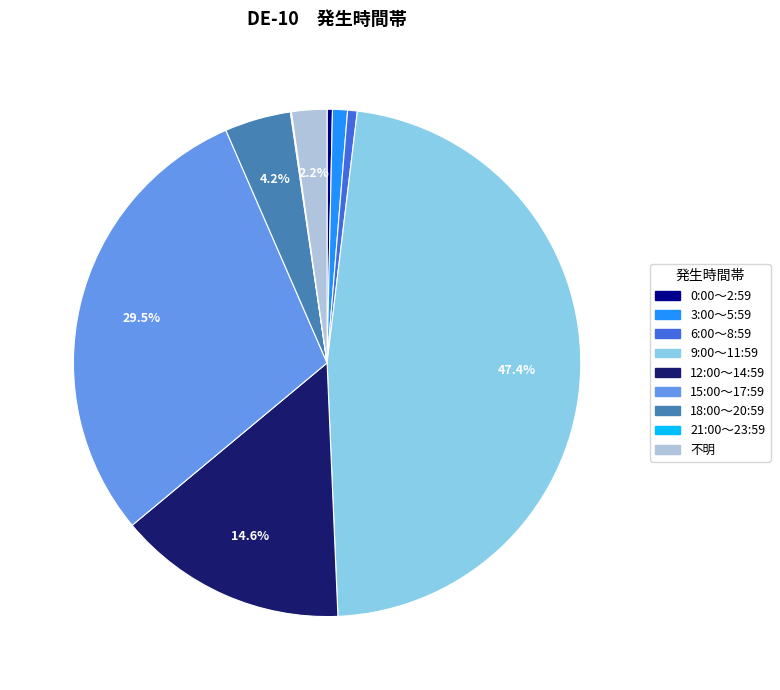

Approximately how many times larger is the value at 15:00～17:59 compared to 9:00～11:59?

0.6